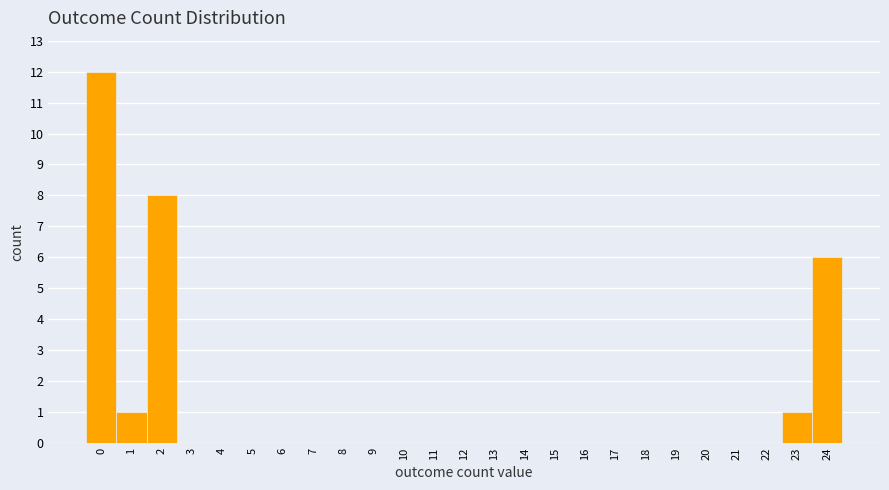

Reading right to left, extract all data points from this chart.

24=6	23=1	22=0	21=0	20=0	19=0	18=0	17=0	16=0	15=0	14=0	13=0	12=0	11=0	10=0	9=0	8=0	7=0	6=0	5=0	4=0	3=0	2=8	1=1	0=12